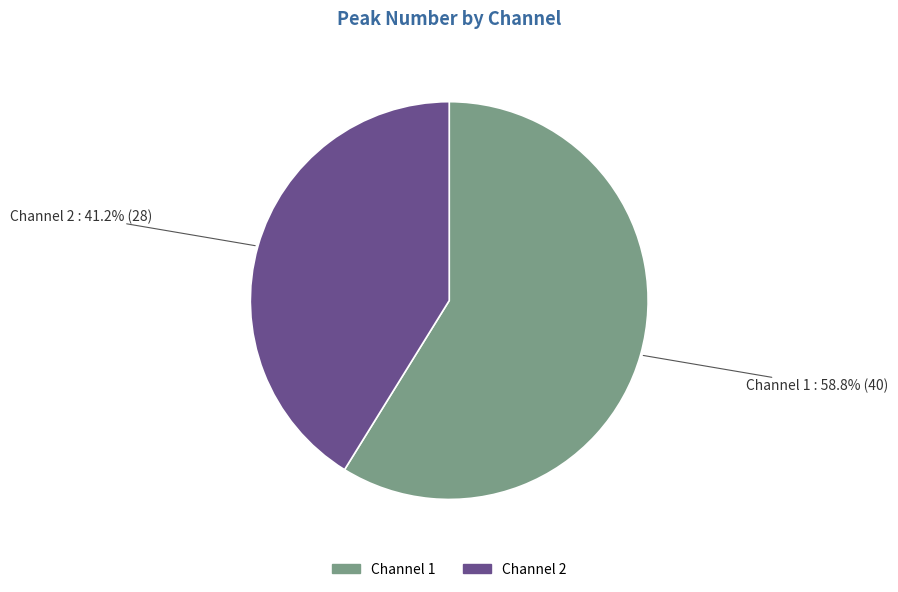

What is the total percentage of Channel 1 and Channel 2?

100.0%